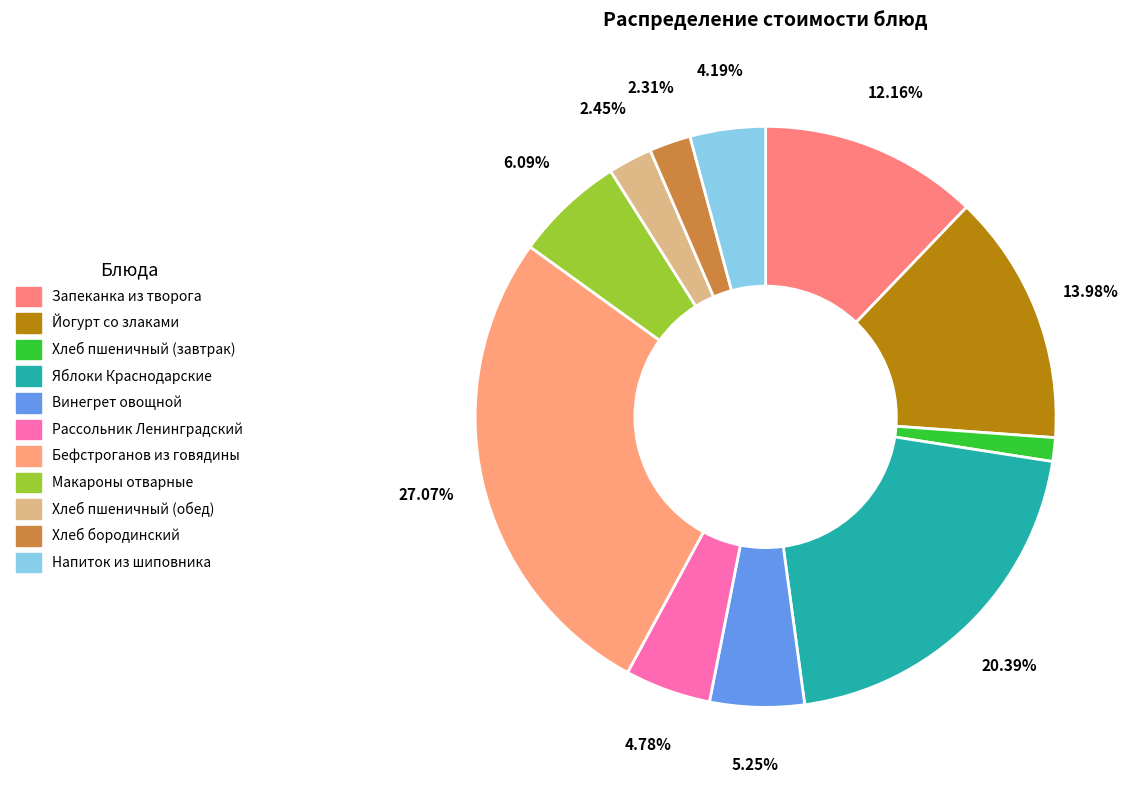

To the nearest percent, what is the average slice percentage?

9%